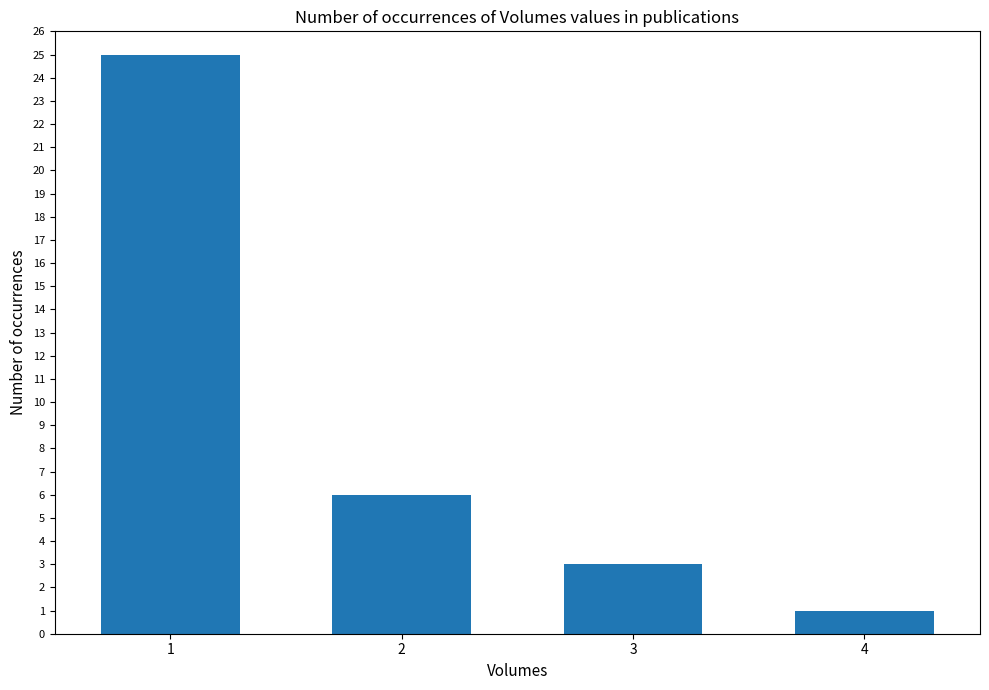

True or false: the data shows 6 at 2.

True